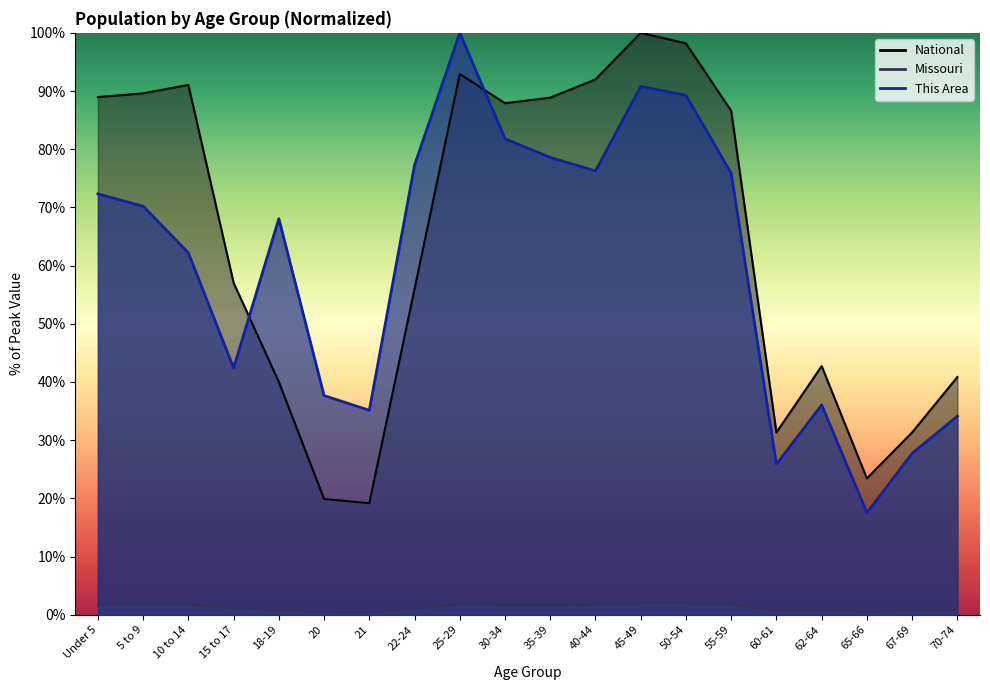

What is the label of the 4th point from the left?

15 to 17